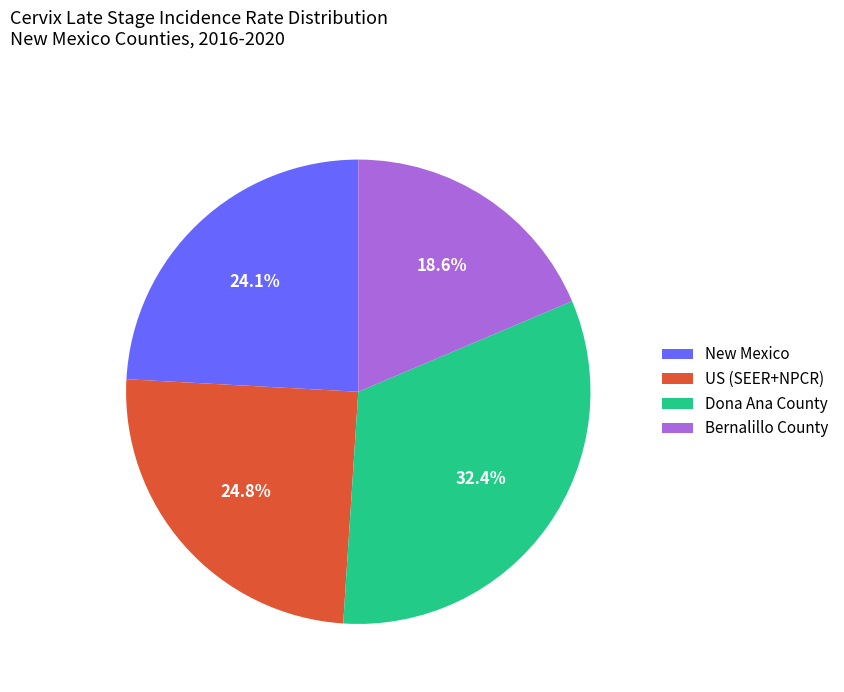

Which category has the biggest portion of the pie?

Dona Ana County